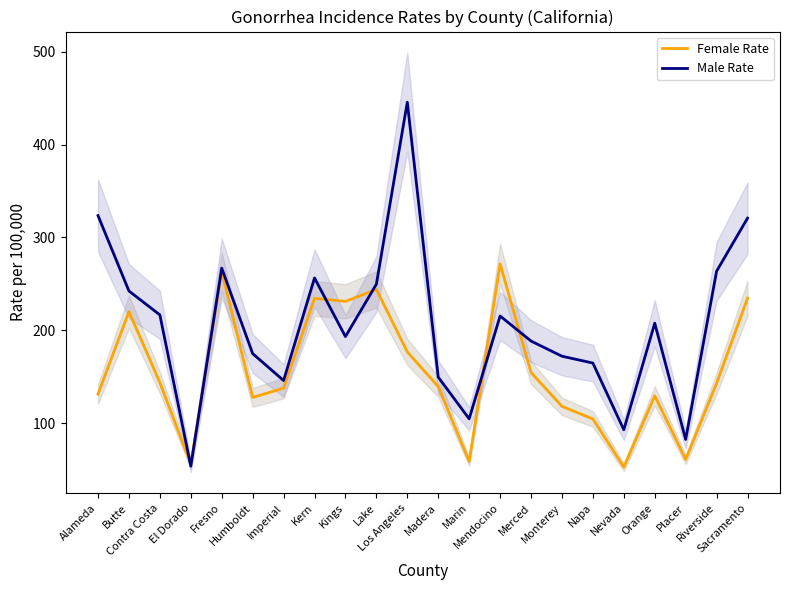

Is this an area chart (filled region under the line)?

No